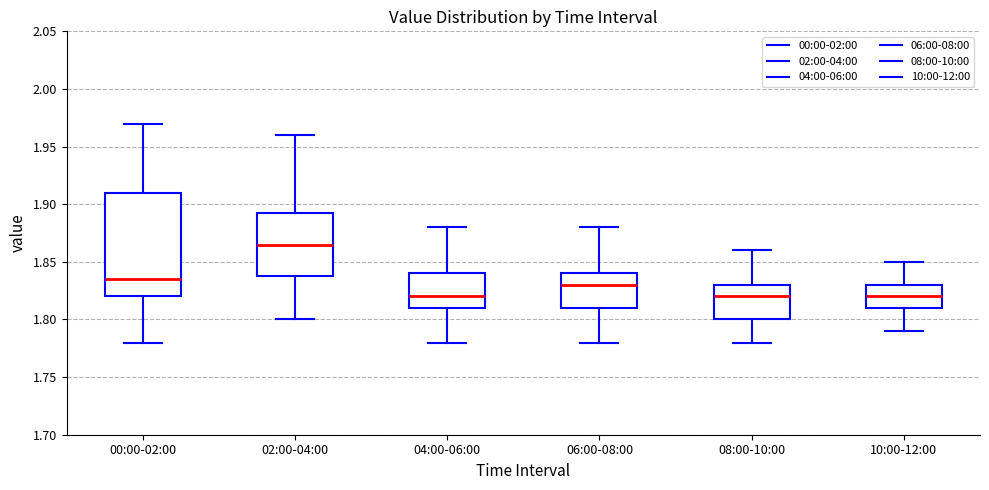

Reading left to right, transcribe this box plot: for each box, give where its median line is, the range the box spans, and where its two whiskers end, as read against the y-axis. The values are not printed on the chart, so give them approximately, as read against the axis.

00:00-02:00: median 1.835, box 1.820 to 1.910, whiskers 1.780 to 1.970
02:00-04:00: median 1.865, box 1.840 to 1.895, whiskers 1.800 to 1.960
04:00-06:00: median 1.820, box 1.810 to 1.840, whiskers 1.780 to 1.880
06:00-08:00: median 1.830, box 1.810 to 1.840, whiskers 1.780 to 1.880
08:00-10:00: median 1.820, box 1.800 to 1.830, whiskers 1.780 to 1.860
10:00-12:00: median 1.820, box 1.810 to 1.830, whiskers 1.790 to 1.850